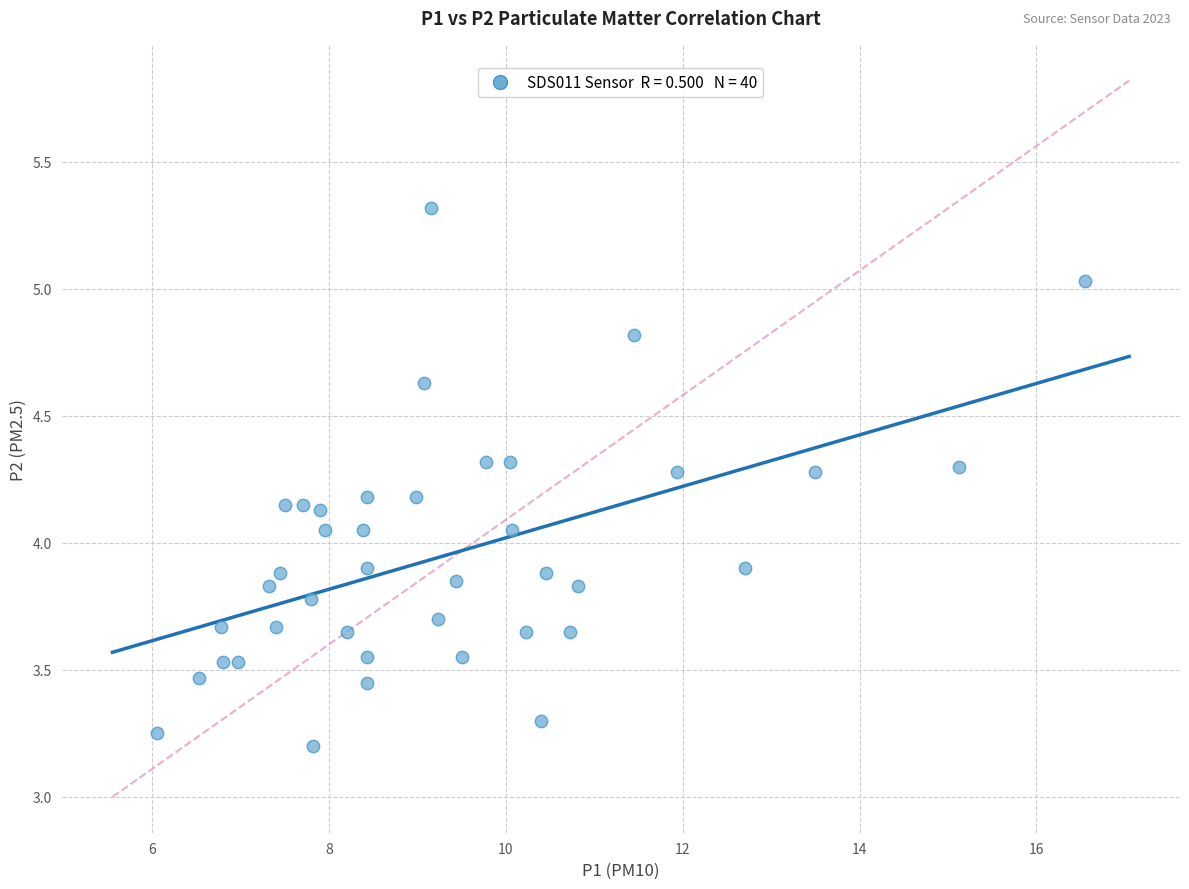

What is the range of Y values (max minus min)?

2.1